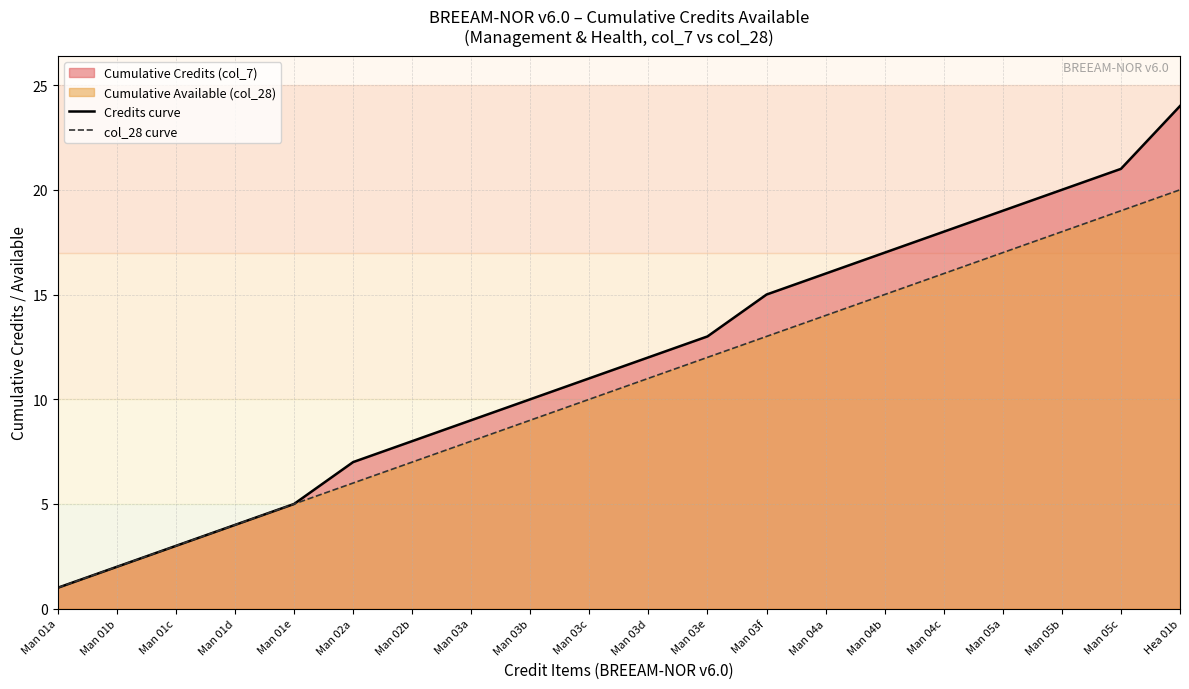

True or false: col_28 curve has a value of 6 at Man 05a.

False